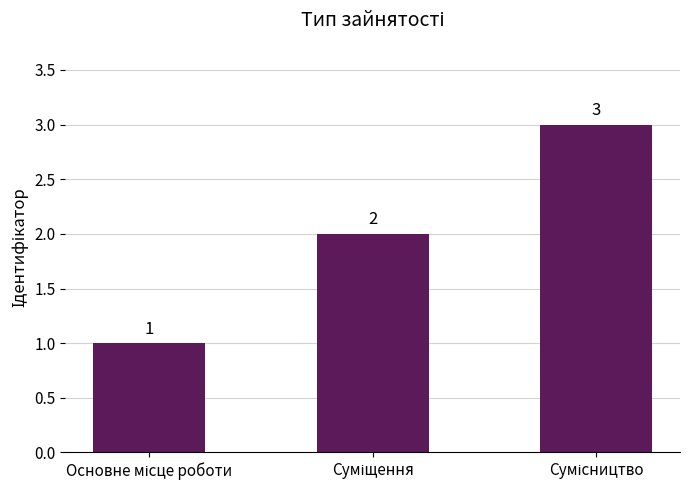

What is the sum of all values?

6